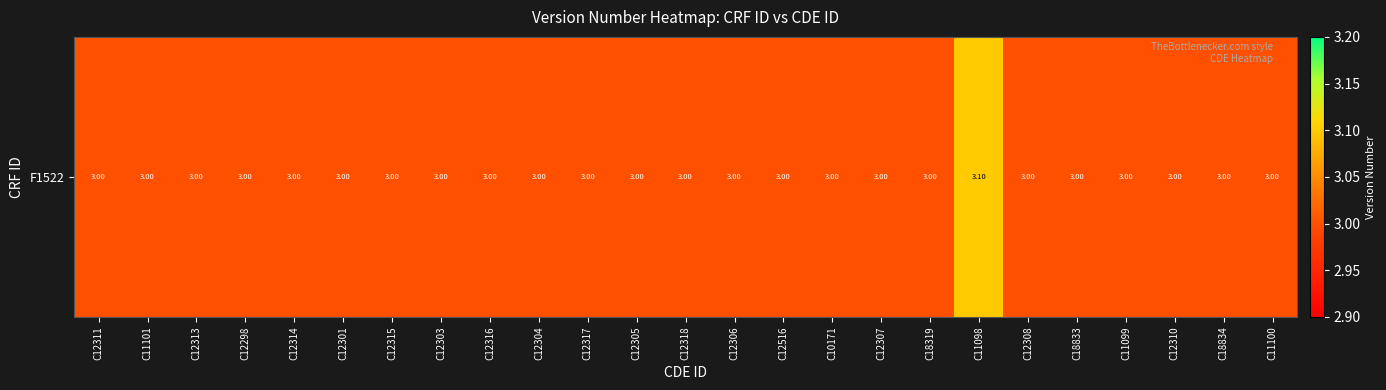

What is the difference between the maximum and second lowest values?

0.1